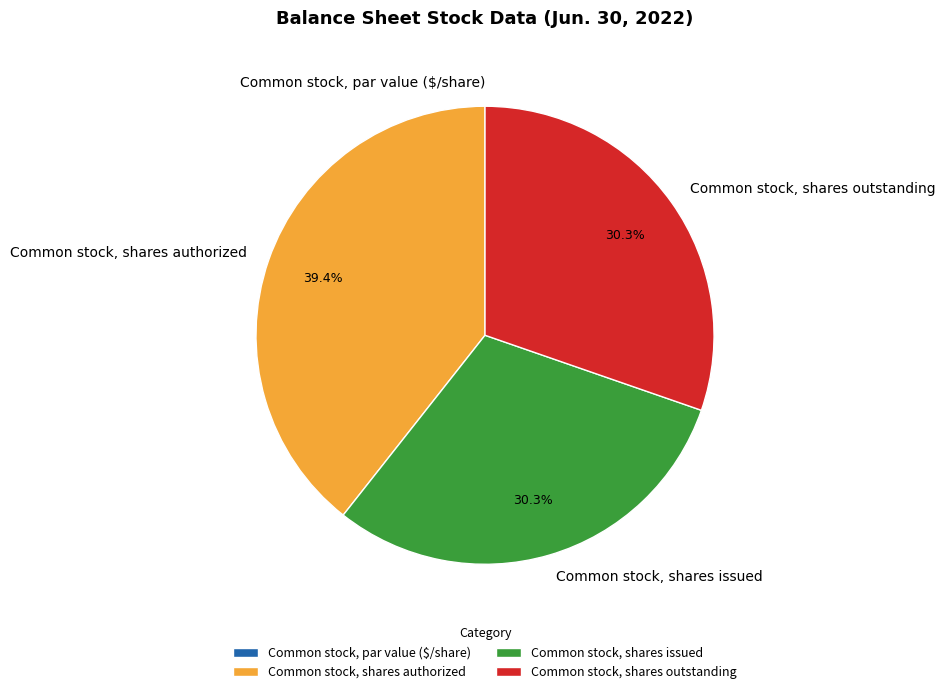

Combined, do Common stock, shares outstanding and Common stock, shares authorized account for over 50%?

Yes